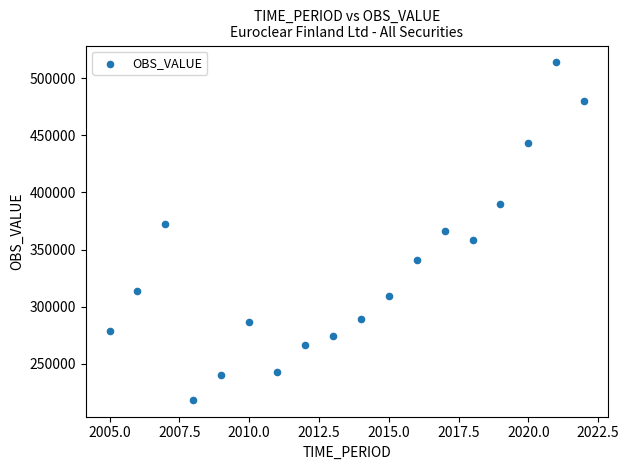

What is the range of X values (max minus min)?

17